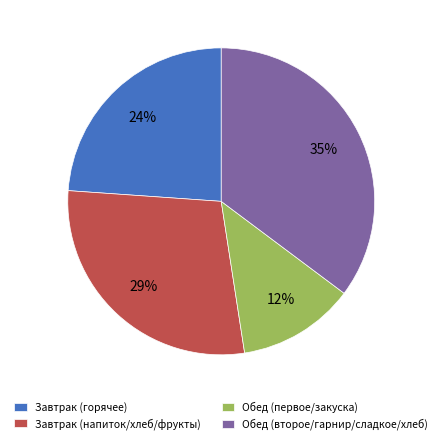

Between Завтрак (горячее) and Завтрак (напиток/хлеб/фрукты), which is larger?

Завтрак (напиток/хлеб/фрукты)